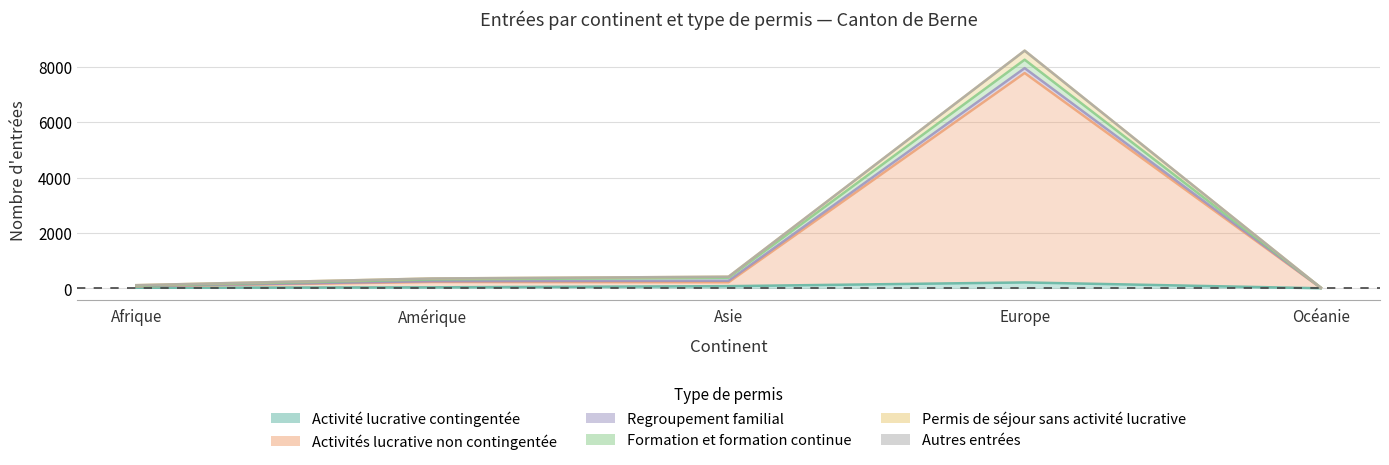

Where does the Activités lucrative non contingentée series first go above 219?

Amérique